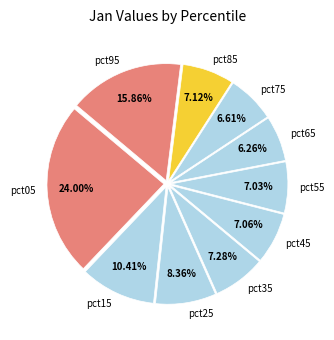

Between pct95 and pct35, which is larger?

pct95